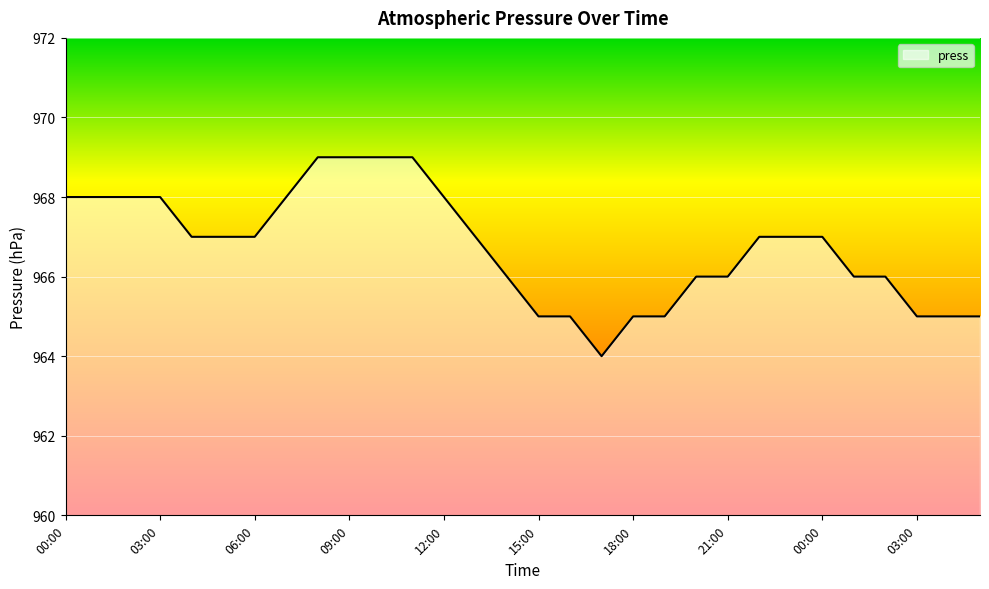

Reading left to right, what are all the values shown in this chart?

968	968	968	968	967	967	967	968	969	969	969	969	968	967	966	965	965	964	965	965	966	966	967	967	967	966	966	965	965	965